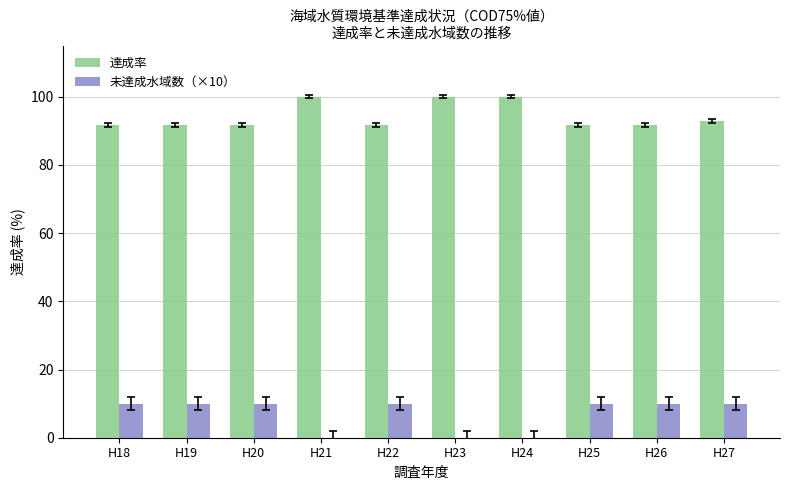

What is the total value across all series at H21?

100.0